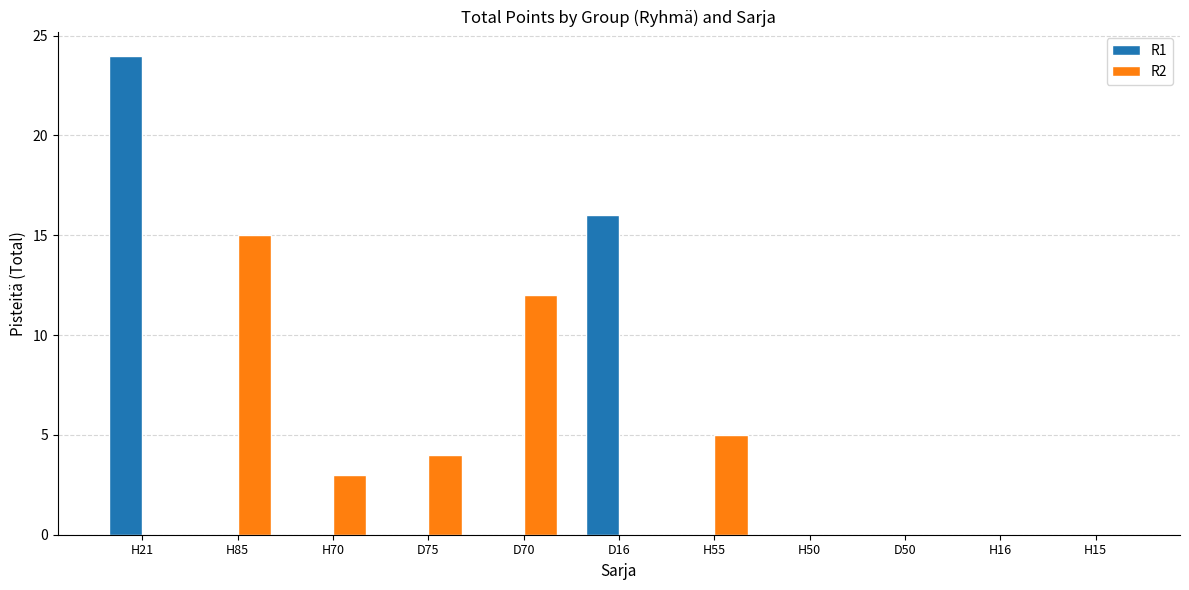

At which category is the sum across all series the highest?

H21